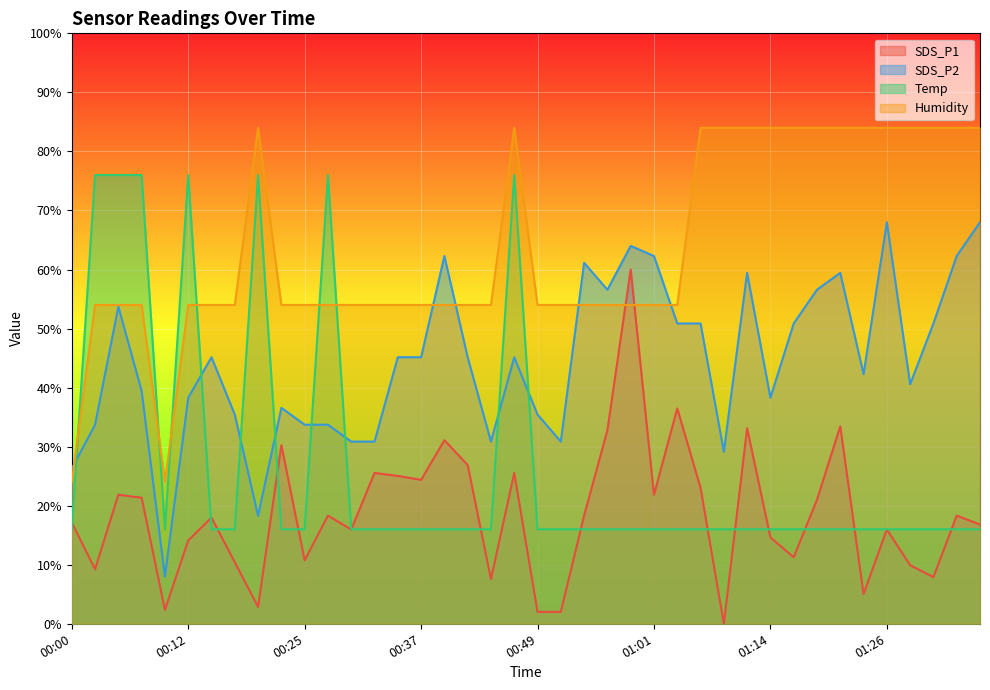

How many values in the Humidity series are below 53?

2